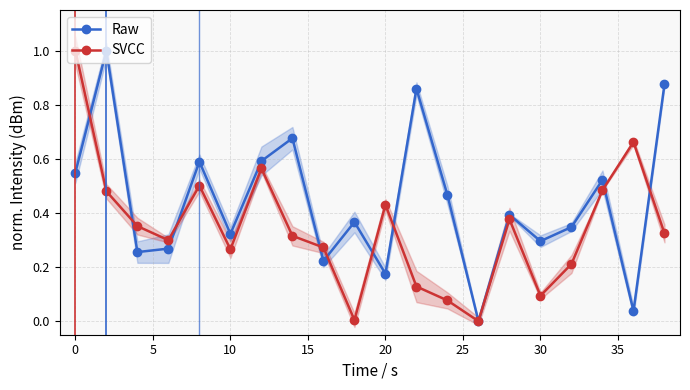

In Raw, how many points are higher than both neighbors (excluding endpoints)?

7